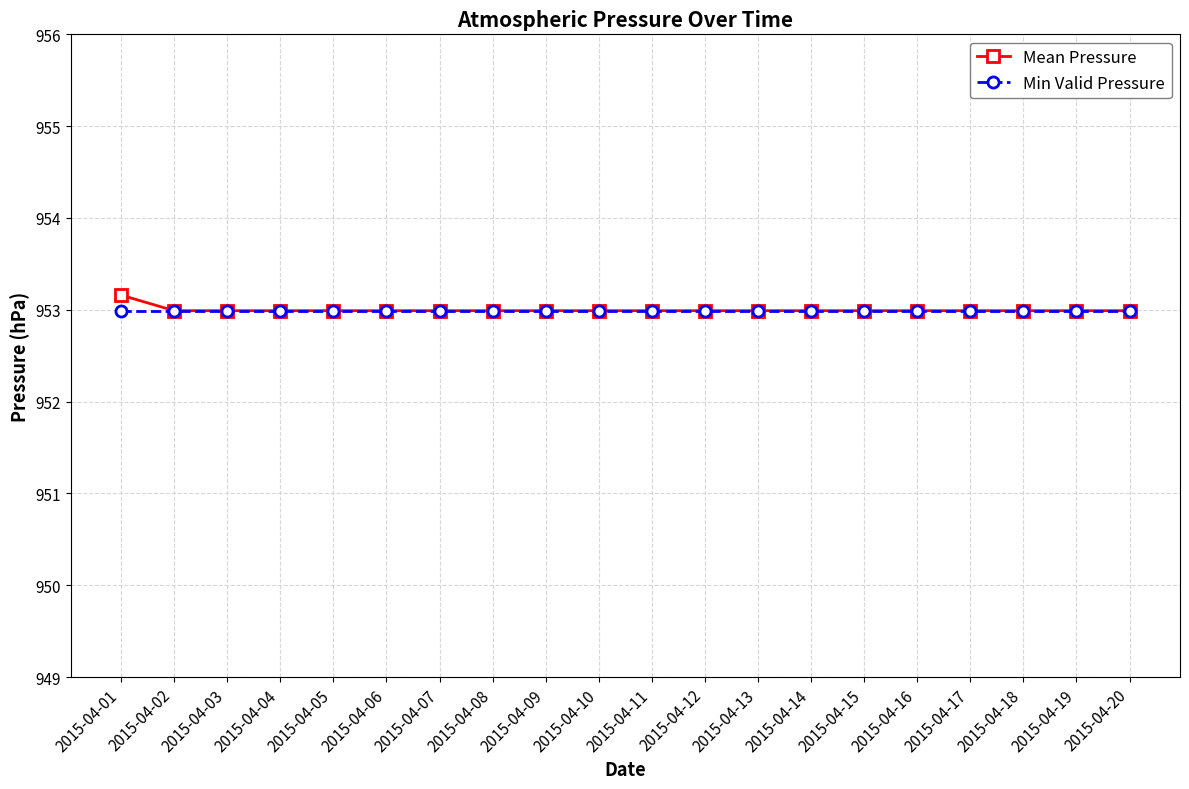

What is the sum of the Mean Pressure values at 2015-04-15 and 2015-04-01?

1906.2